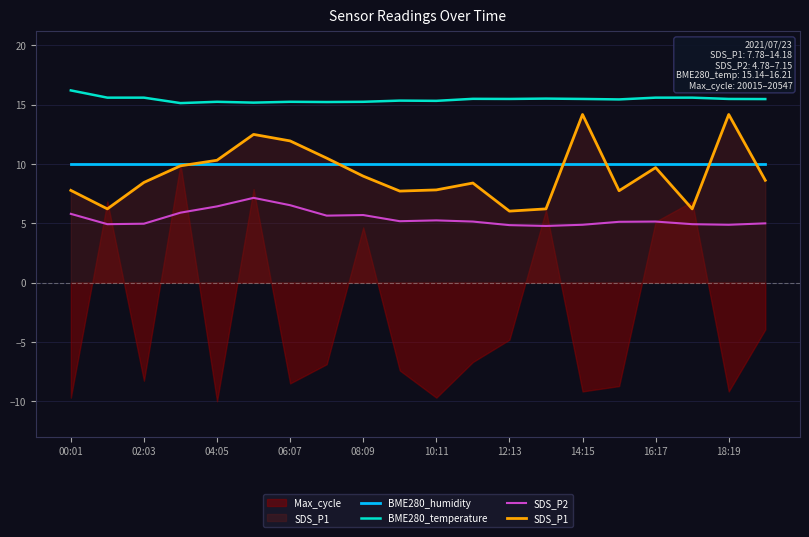

How many data points in SDS_P1 are above 8?

12